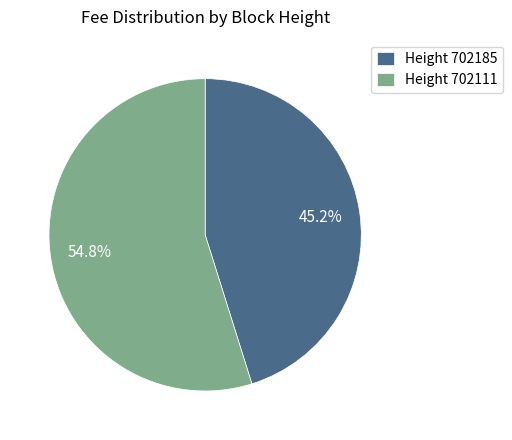

Combined, do Height 702111 and Height 702185 account for over 50%?

Yes